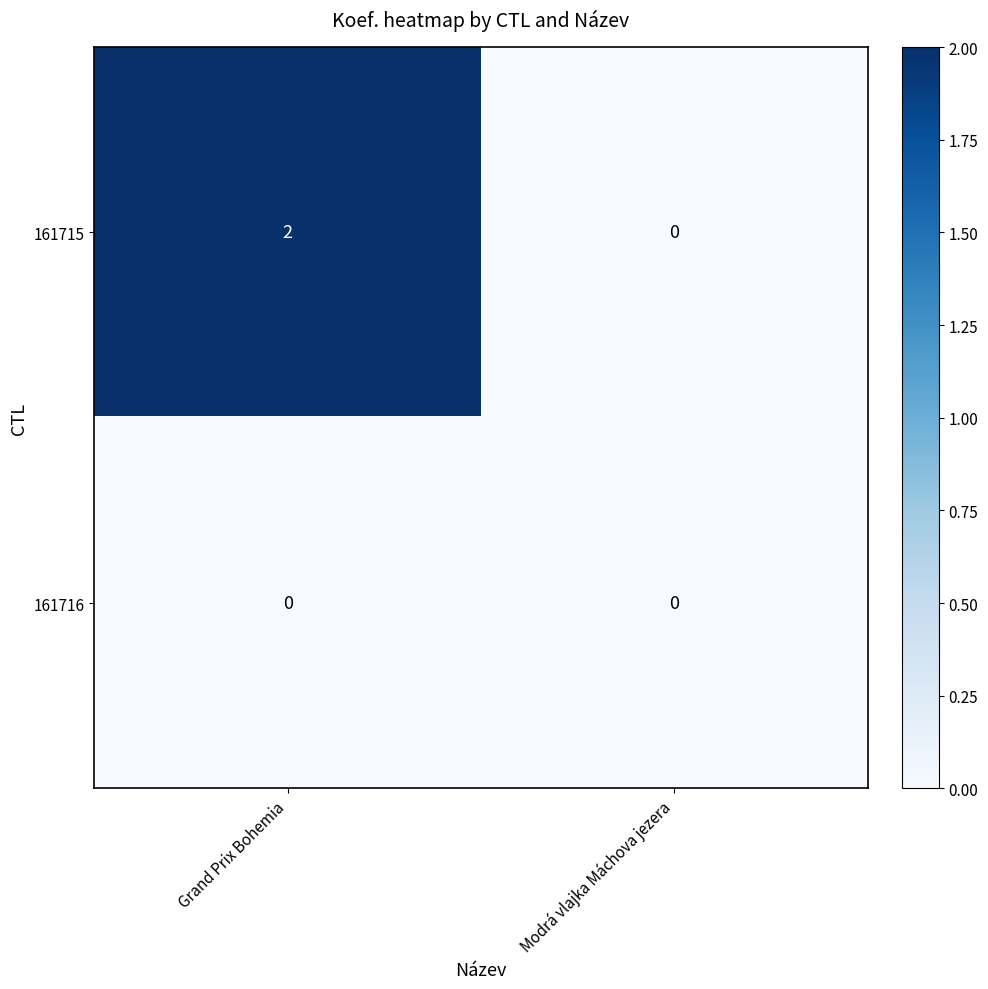

At Grand Prix Bohemia, list the series in order from largest to smallest.

161715, 161716